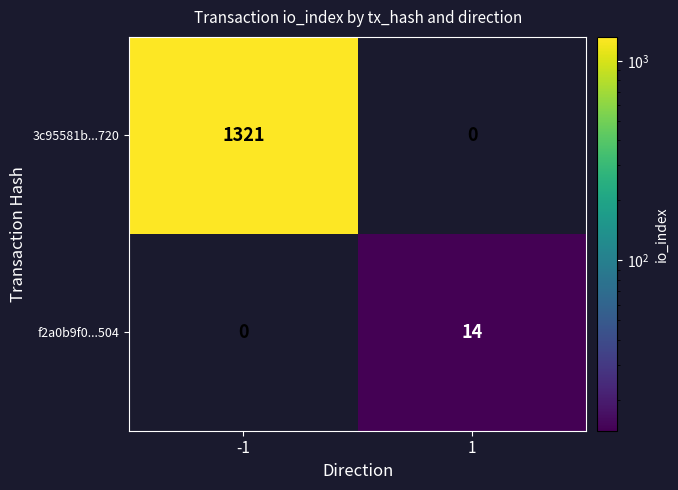

Which series changed the most between -1 and 1?

3c95581b...720